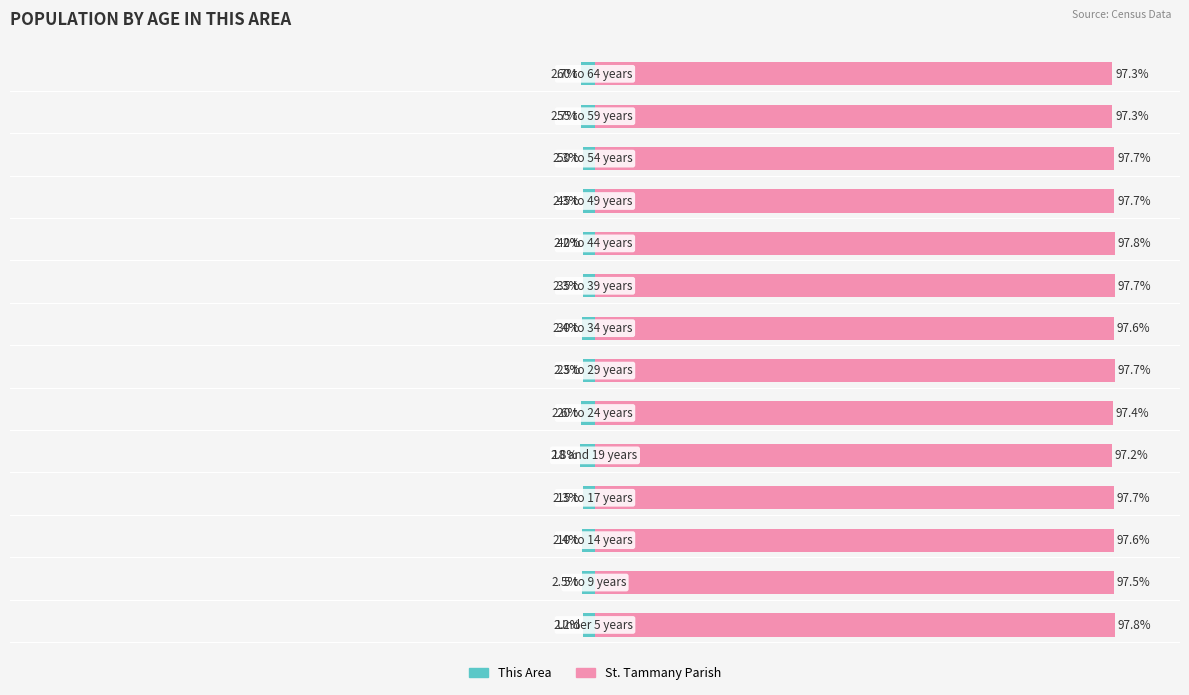

Does the chart contain stacked bars?

No